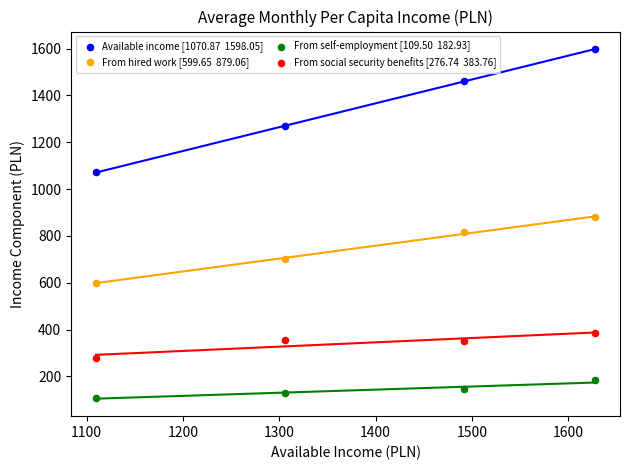

Across all data points, what is the range of X values (max minus min)?

518.1